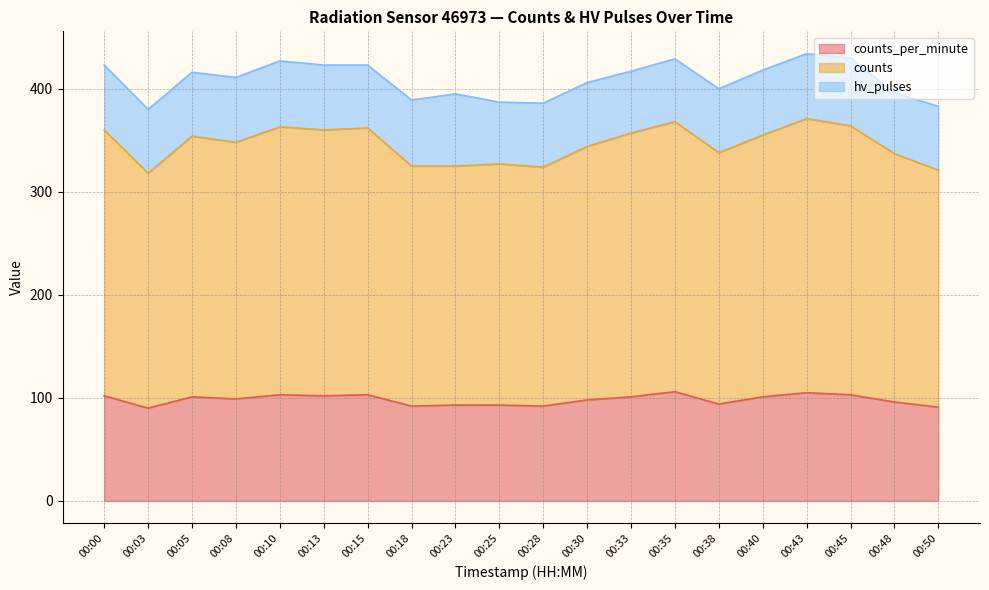

The counts series shows 324 at 00:28. True or false?

True